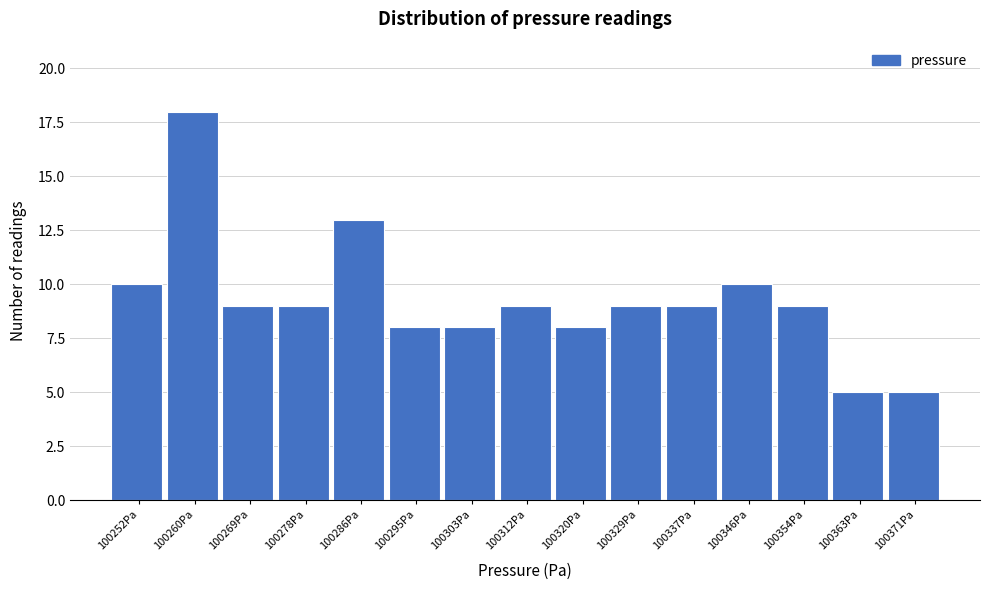

Reading left to right, transcribe all the data shown in this chart.

10	18	9	9	13	8	8	9	8	9	9	10	9	5	5